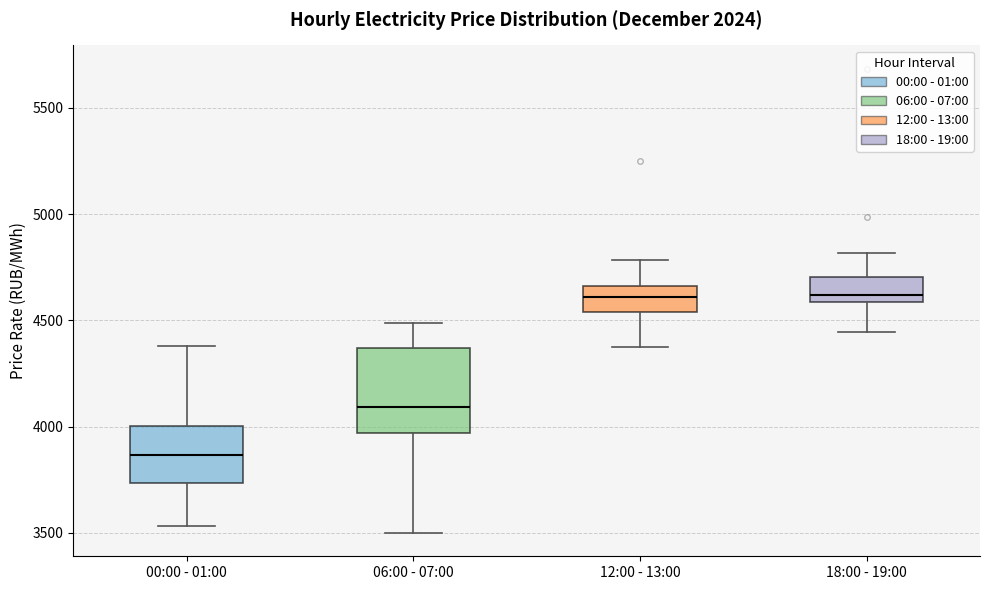

Which box's median line is the lowest?

00:00 - 01:00